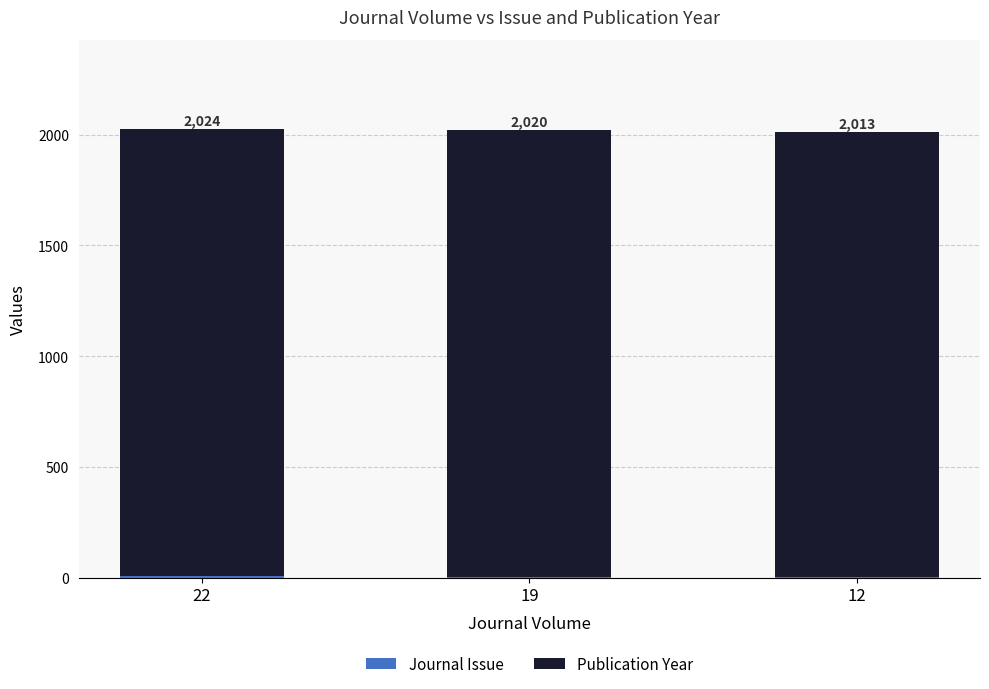

What is the total value across all series at 12?

2013